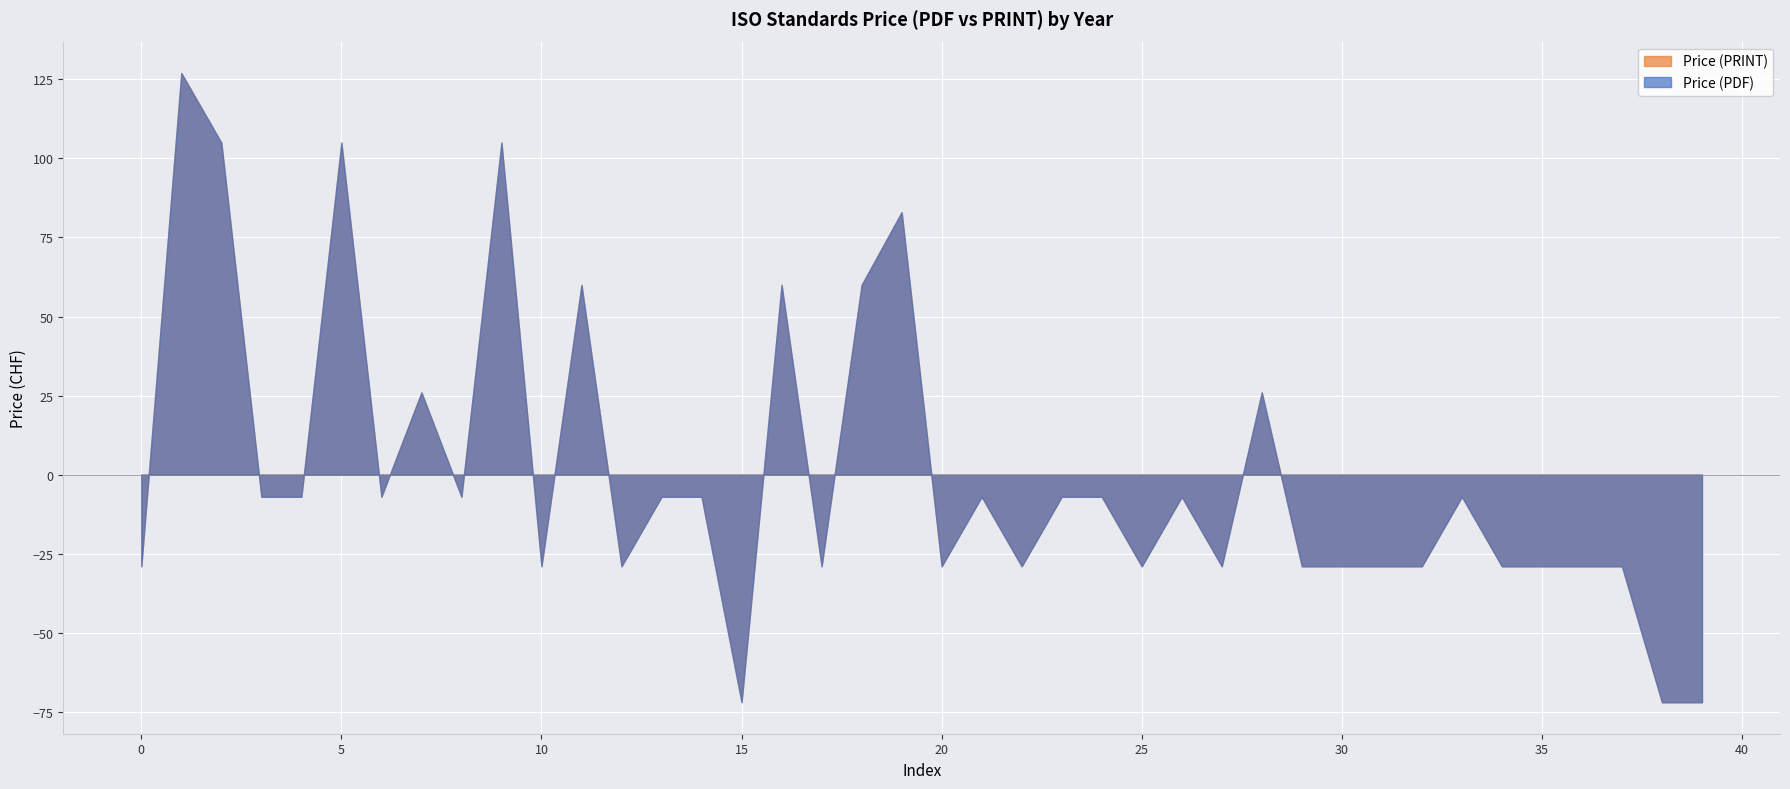

Does the chart display data point markers on the line(s)?

No